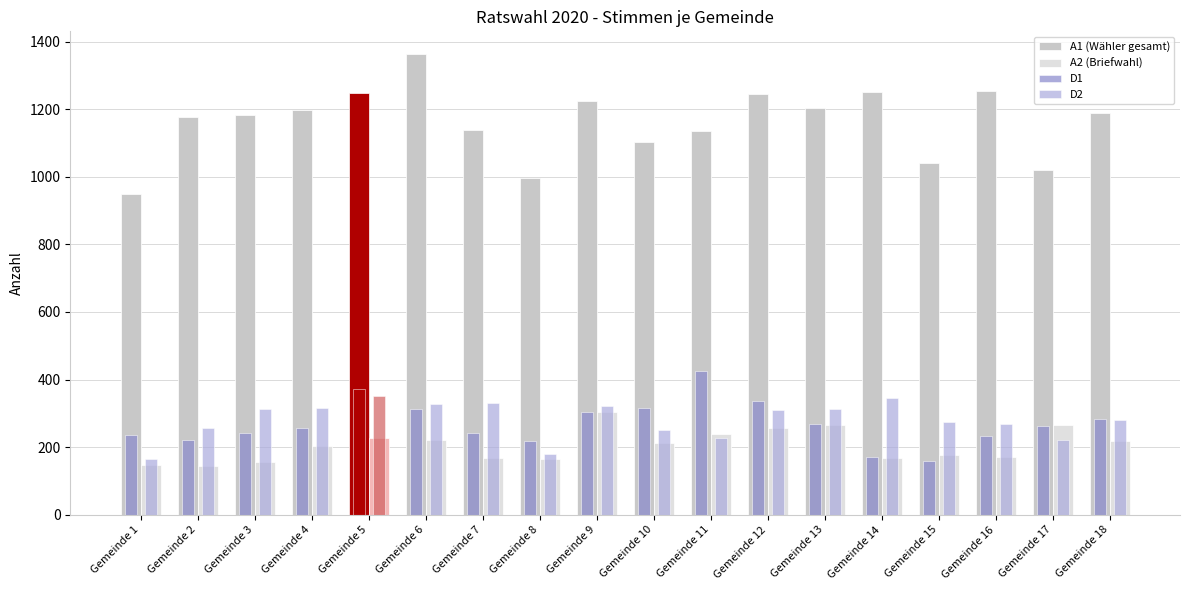

What is the difference between the maximum and minimum values in the A1 (Wähler gesamt) series?

413